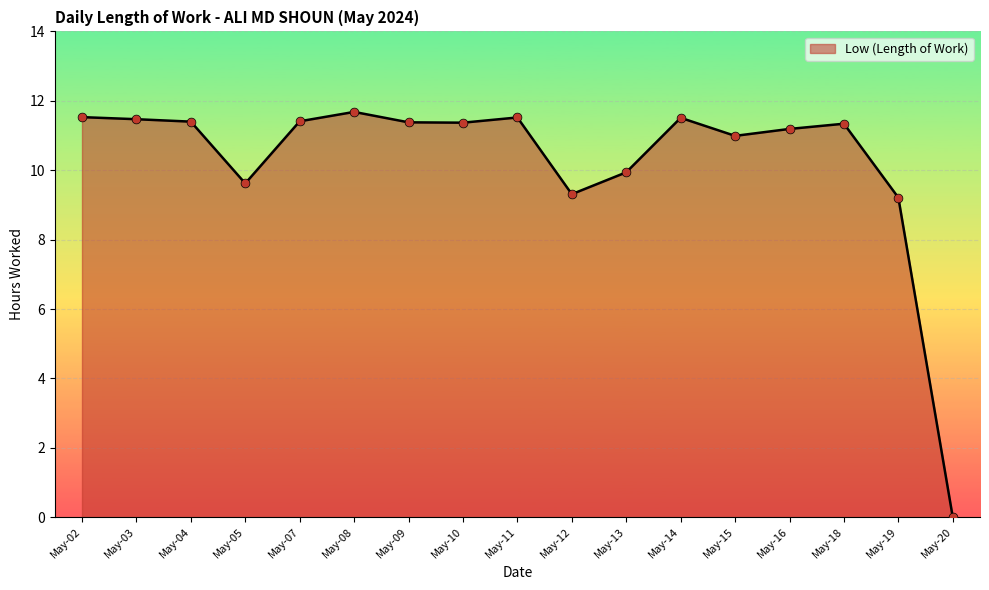

What is the change in value from May-02 to May-07?

-0.1